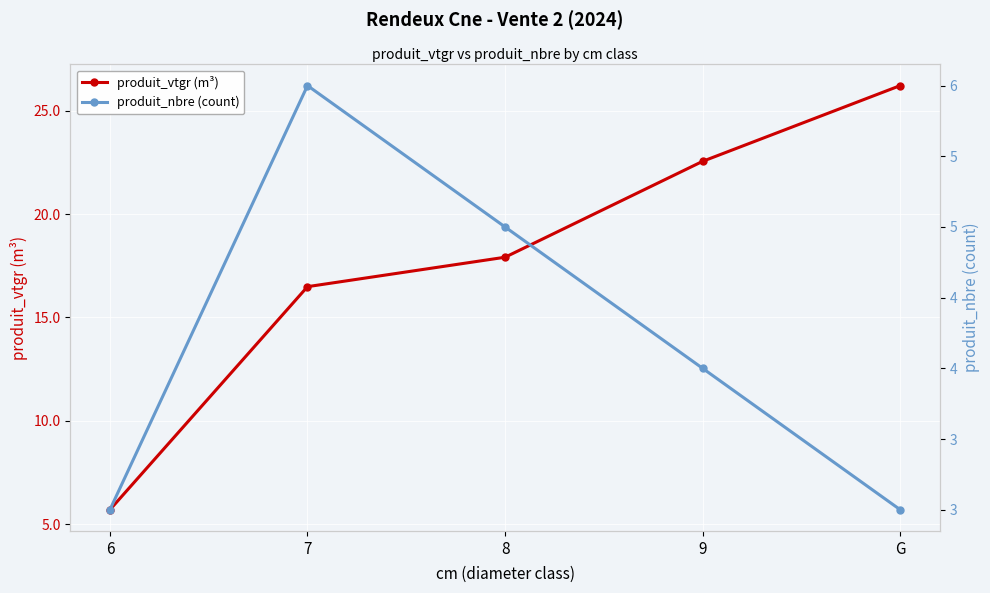

What position from the left is 8?

3